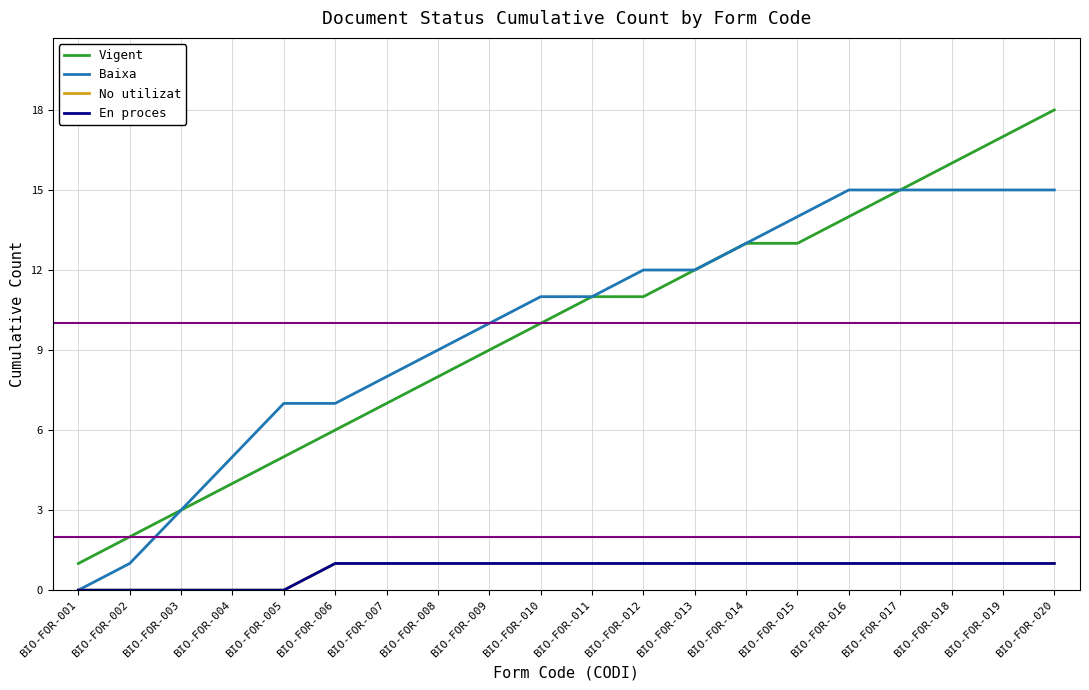

Does the chart have visible grid lines?

Yes